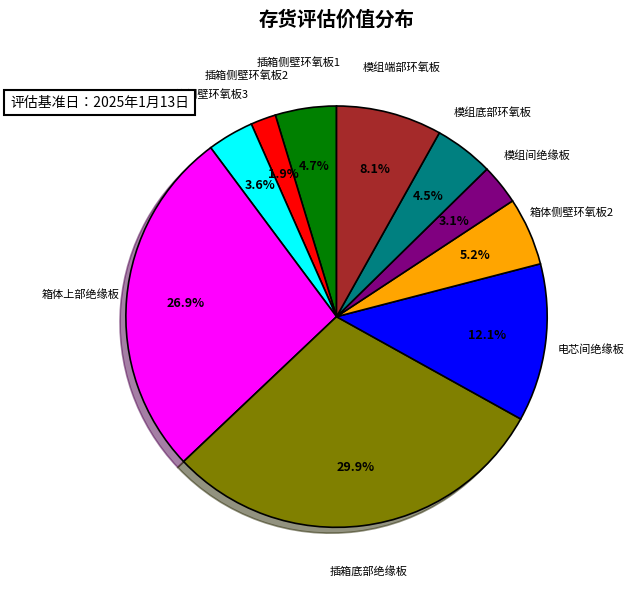

Is there any slice that represents more than half of the pie?

No